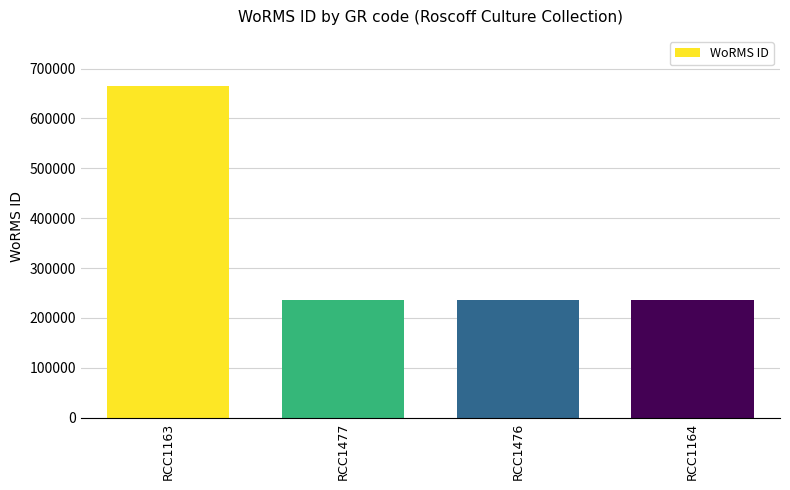

Which label corresponds to the largest value in the chart?

RCC1163